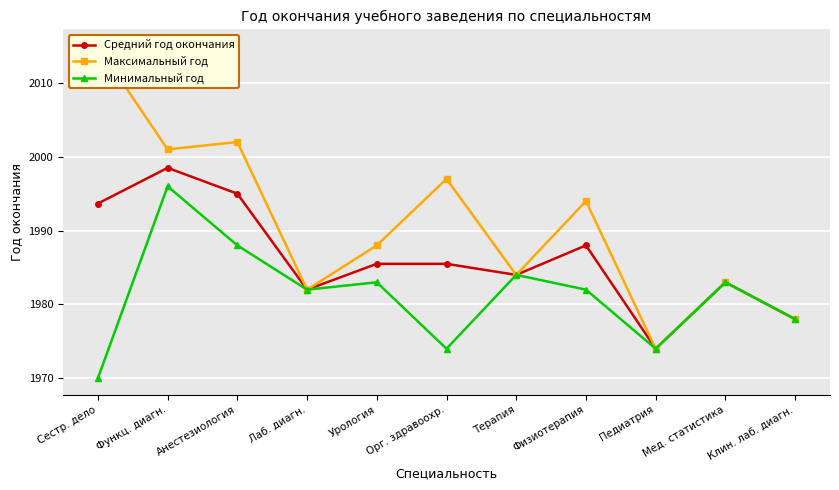

What position from the right is Орг. здравоохр.?

6